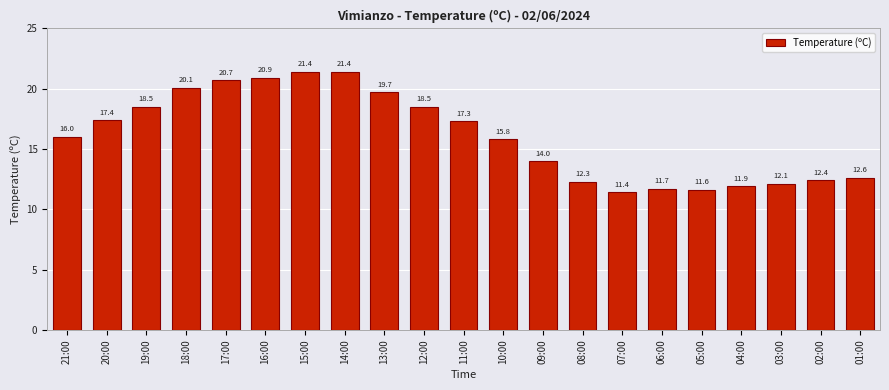

Reading right to left, list all the values displayed in this chart.

12.6	12.4	12.1	11.9	11.6	11.7	11.4	12.3	14.0	15.8	17.3	18.5	19.7	21.4	21.4	20.9	20.7	20.1	18.5	17.4	16.0